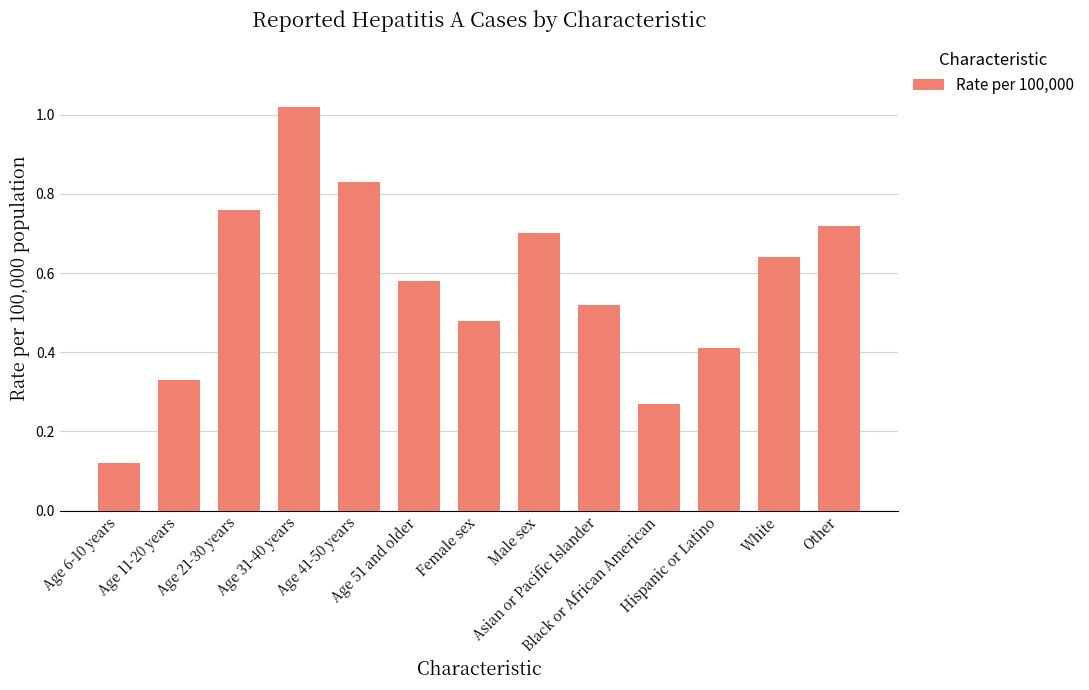

What is the sum of all values?

7.4